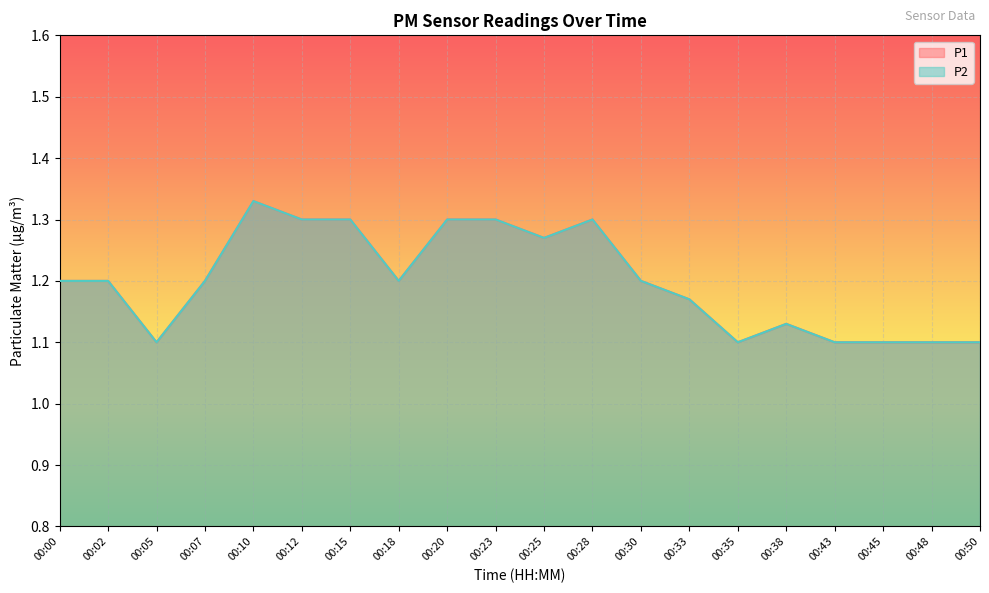

What is the total value across all series at 00:00?

2.4